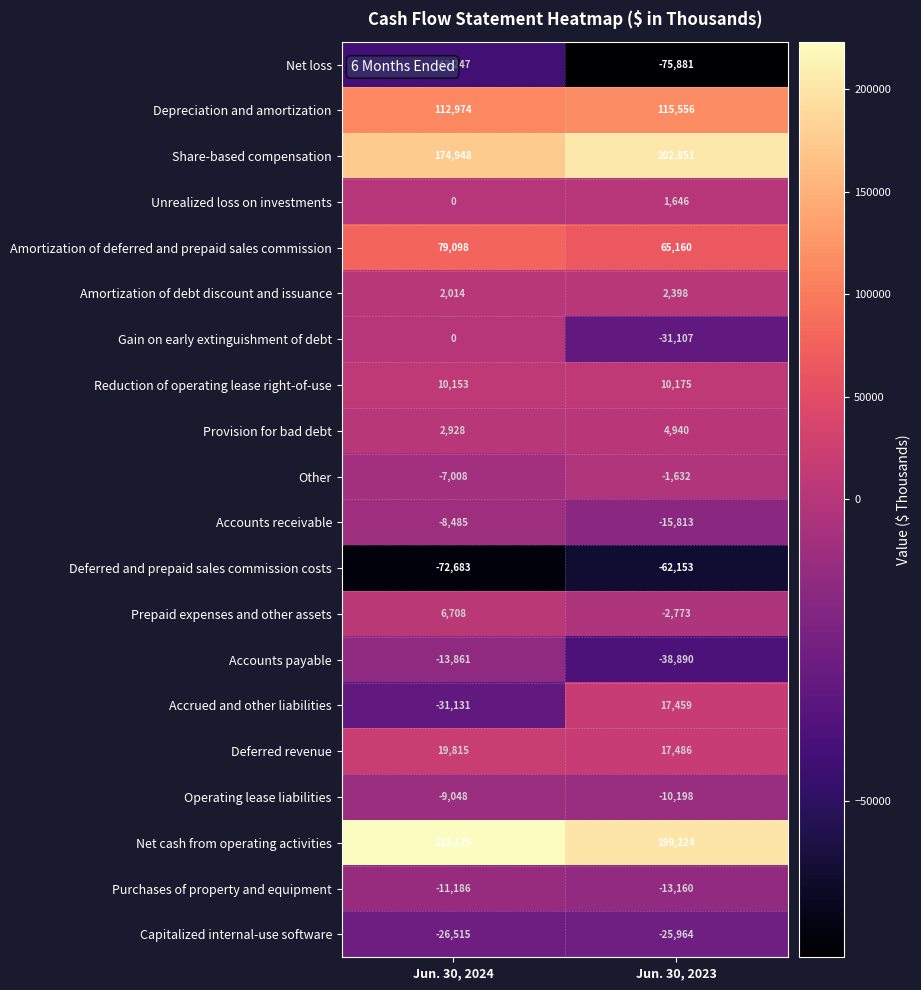

The value of Purchases of property and equipment at Jun. 30, 2024 is -11186. True or false?

True